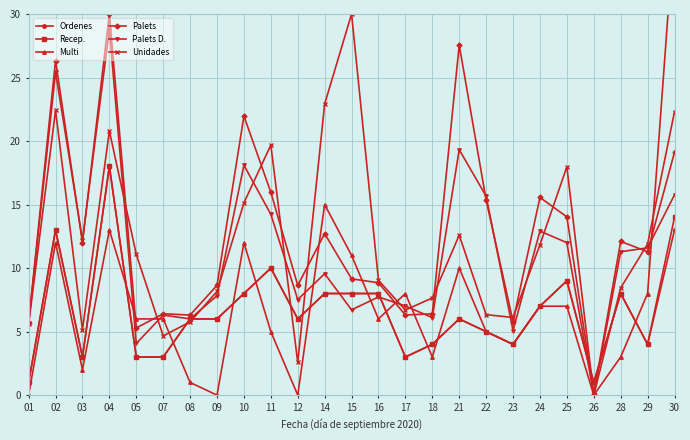

What is the difference between the second highest and second lowest values in the Unidades series?

20.3